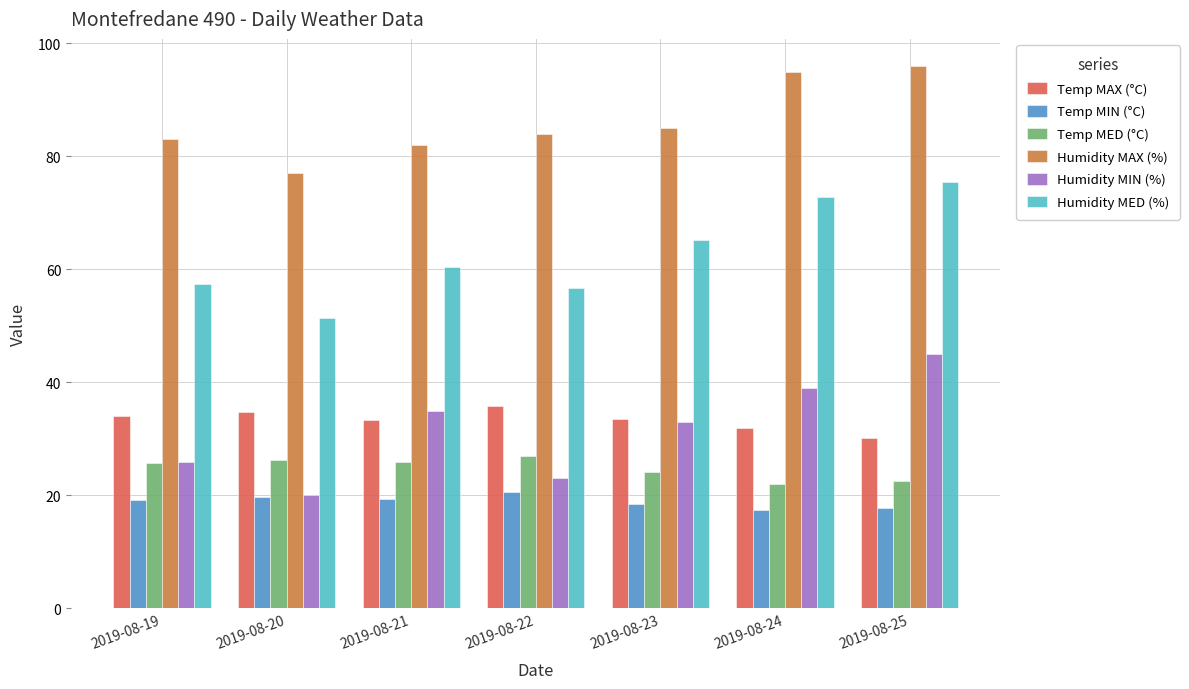

Where does the Temp MIN (°C) series first go above 19?

2019-08-19